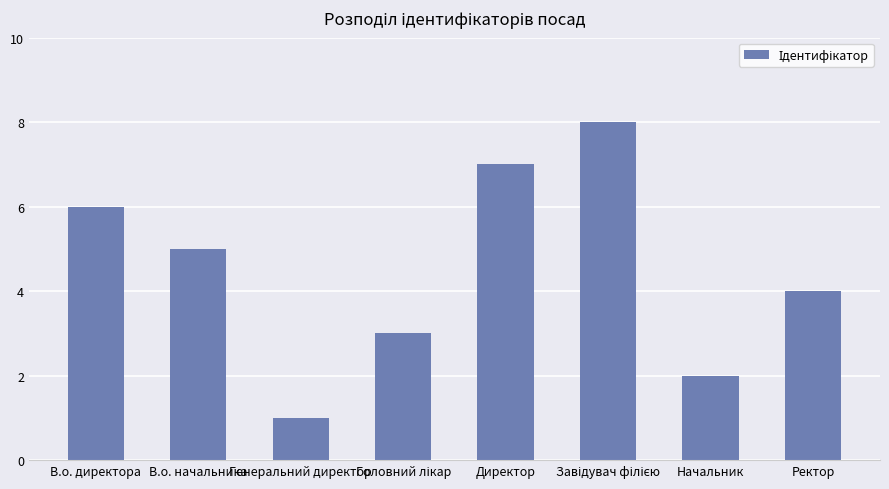

True or false: the data shows 9 at В.о. начальника.

False